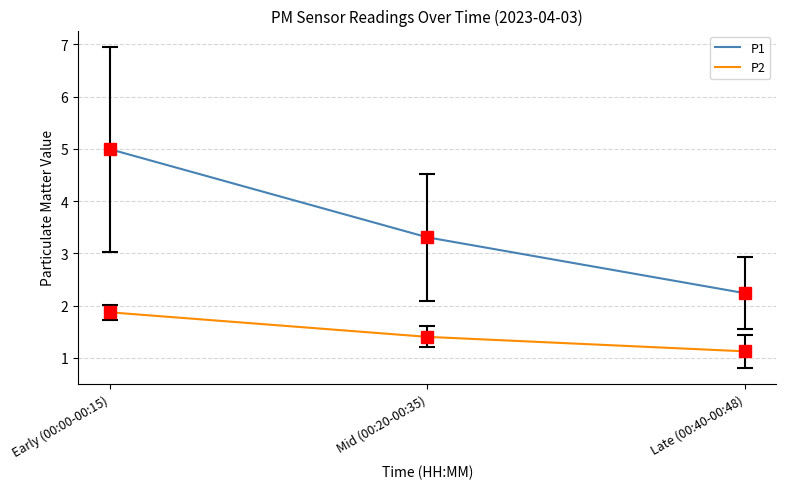

Which series has the largest range (max minus min)?

P1